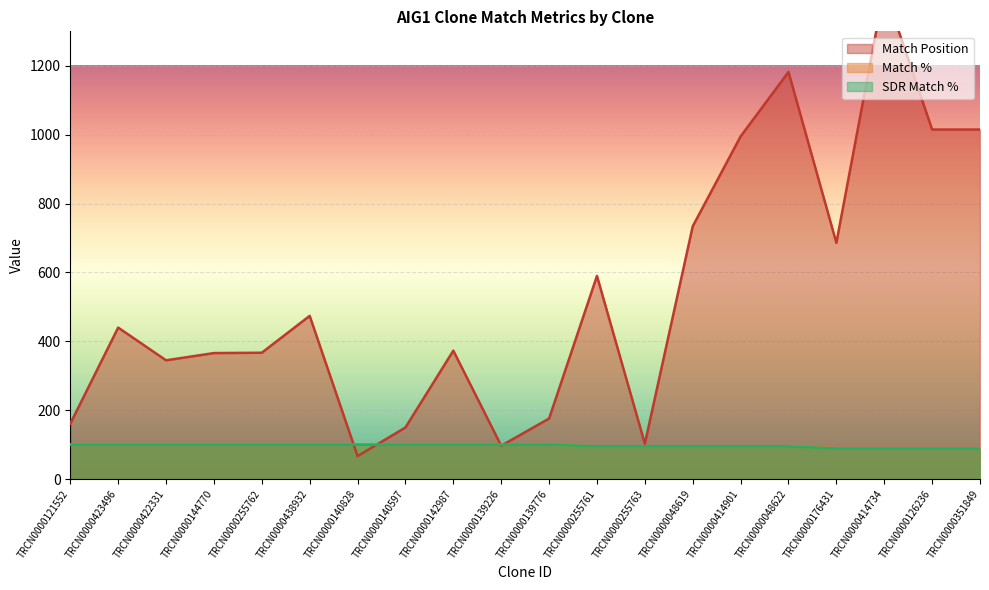

Which has a higher value, TRCN0000414734 or TRCN0000121552?

TRCN0000414734